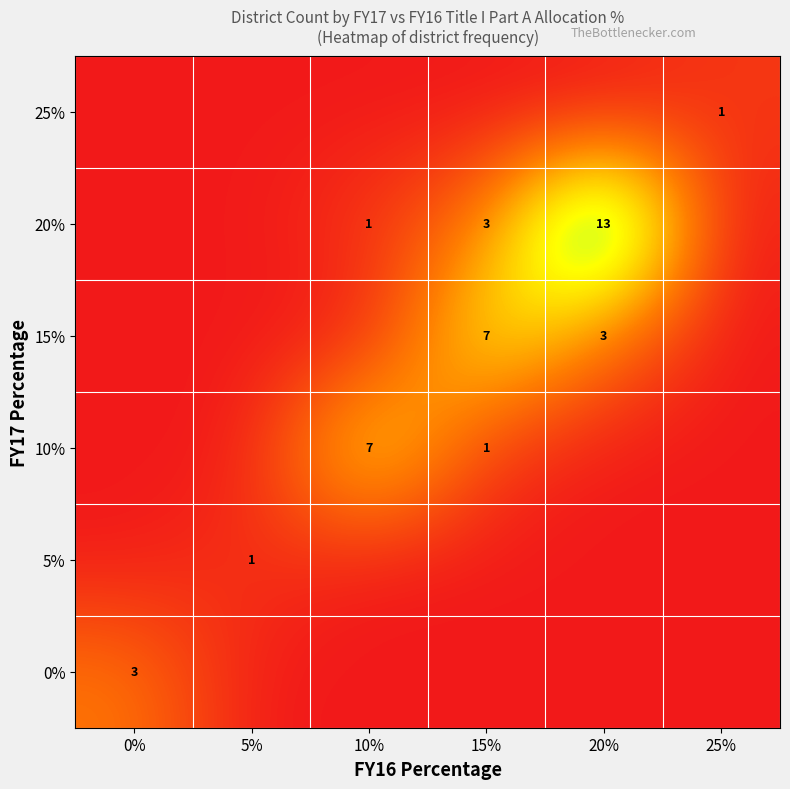

Is it true that 20% equals 13 at 20%?

True